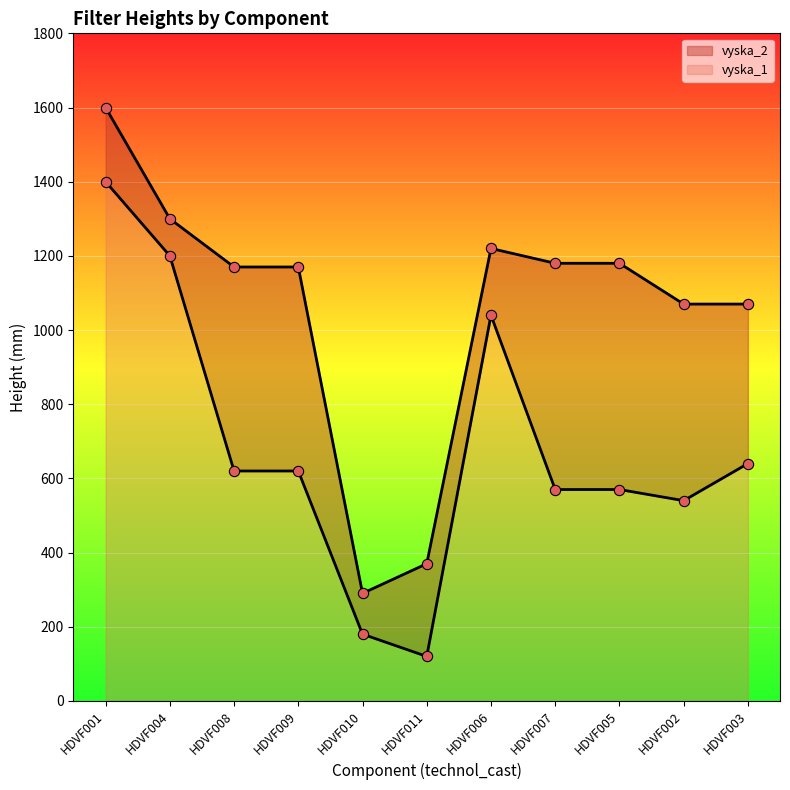

Is the value of vyska_1 at HDVF005 greater than the value of vyska_2 at HDVF009?

No